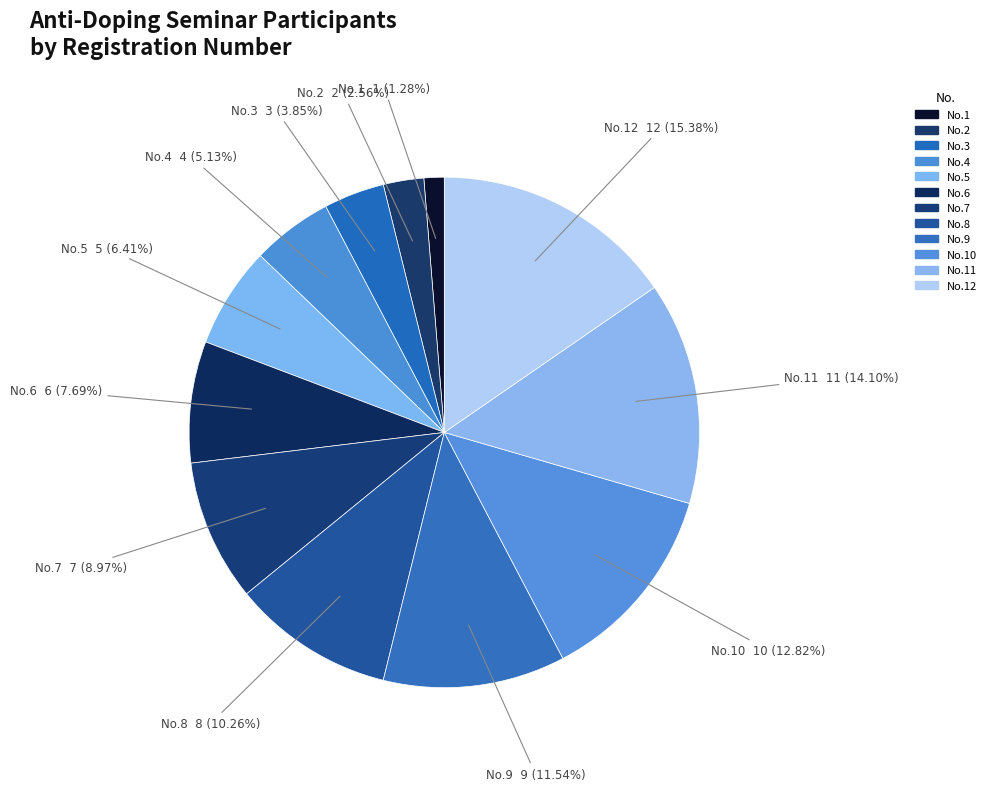

How many slices are in this pie chart?

12